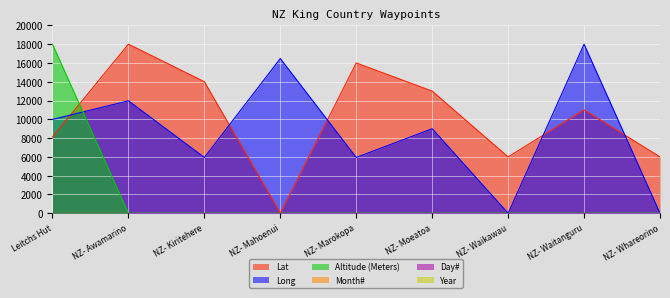

Between Leitchs Hut and NZ- Waikawau, which series saw the biggest shift?

Altitude (Meters)